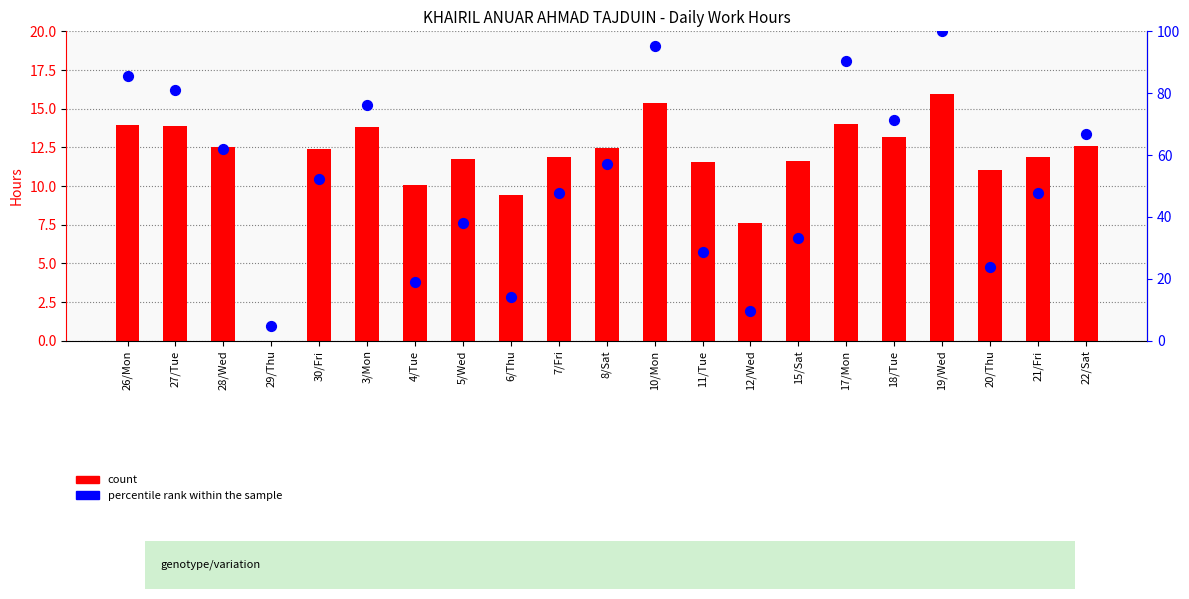

Which series reaches the maximum Y coordinate?

percentile rank within the sample